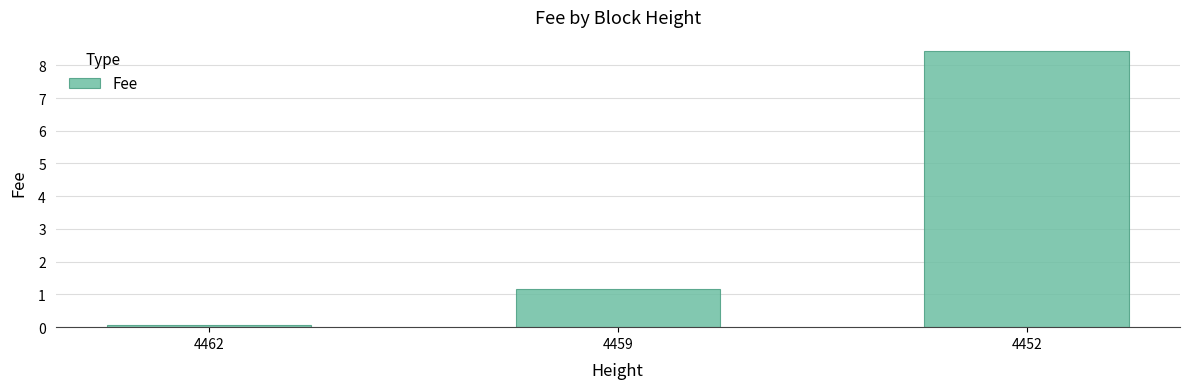

Which label corresponds to the largest value in the chart?

4452